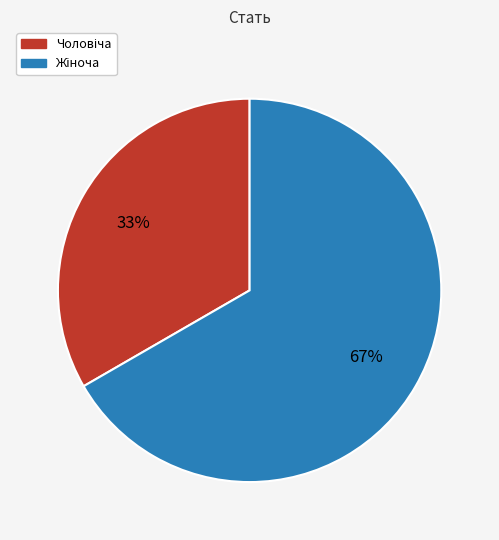

To the nearest percent, what is the average slice percentage?

50%